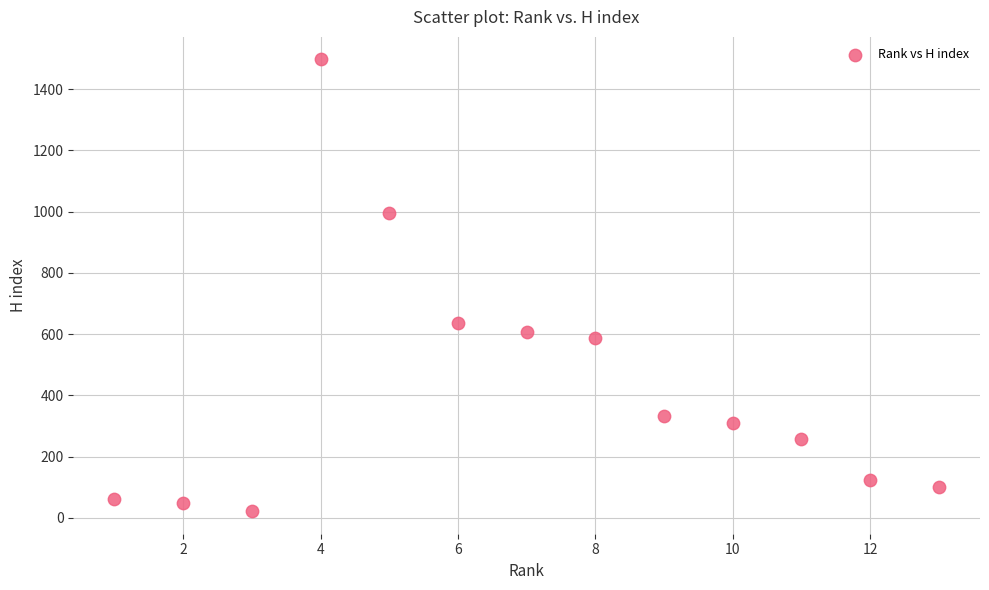

What is the range of X values (max minus min)?

12